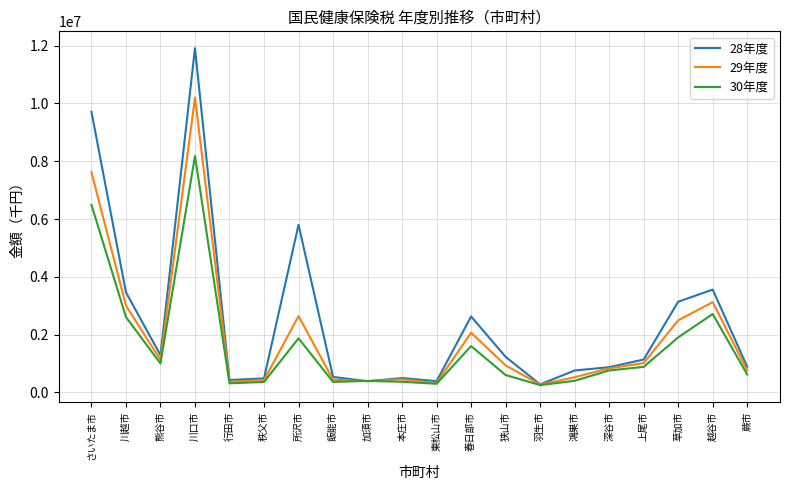

List the series in order of their peak value, lowest first.

30年度, 29年度, 28年度